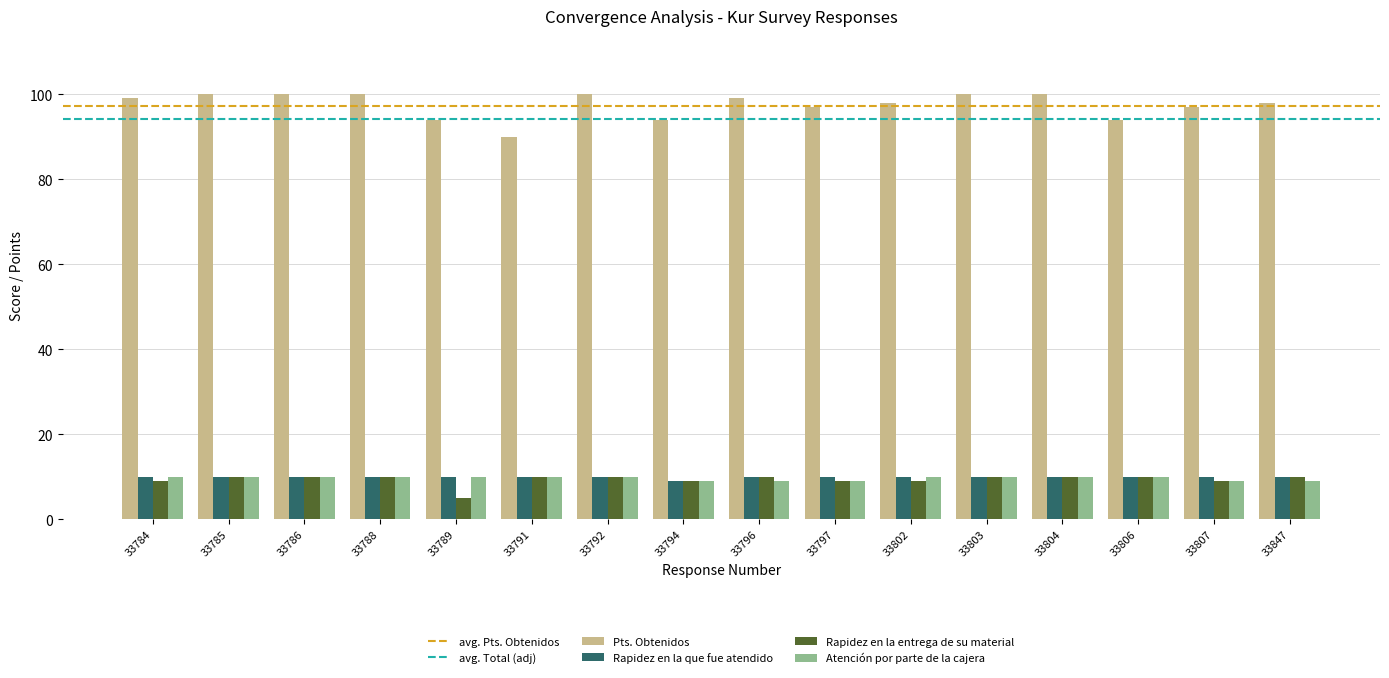

Is it true that Rapidez en la que fue atendido equals 2 at 33847?

False